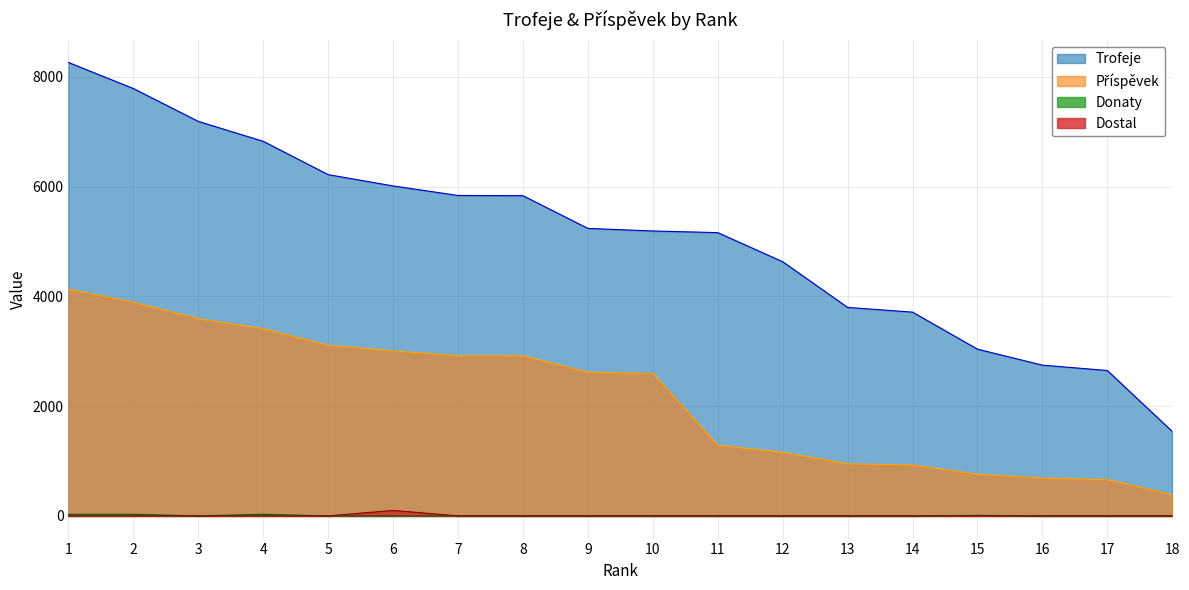

Is the value of Příspěvek at 10 greater than the value of Donaty at 12?

Yes